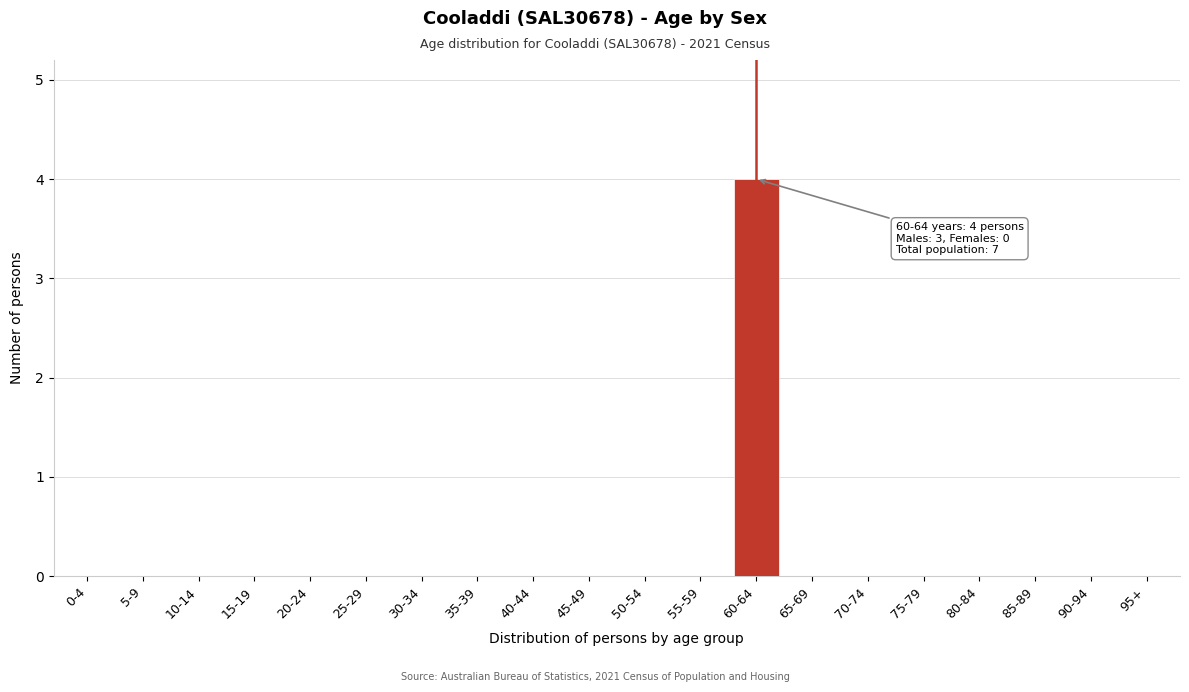

Reading left to right, extract all data points from this chart.

0-4=0	5-9=0	10-14=0	15-19=0	20-24=0	25-29=0	30-34=0	35-39=0	40-44=0	45-49=0	50-54=0	55-59=0	60-64=4	65-69=0	70-74=0	75-79=0	80-84=0	85-89=0	90-94=0	95+=0